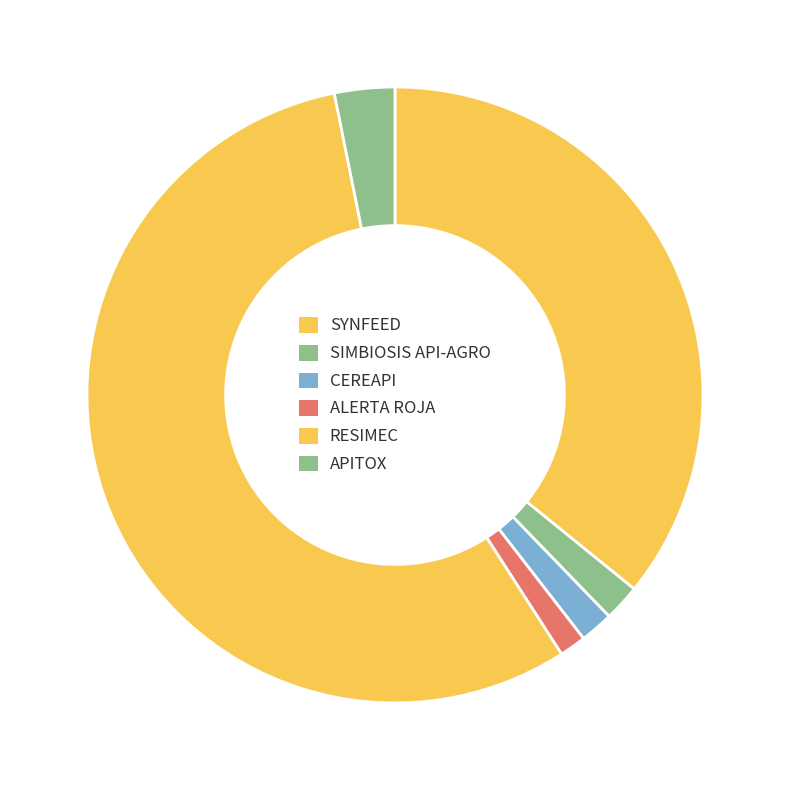

Is there a majority slice in this chart?

Yes